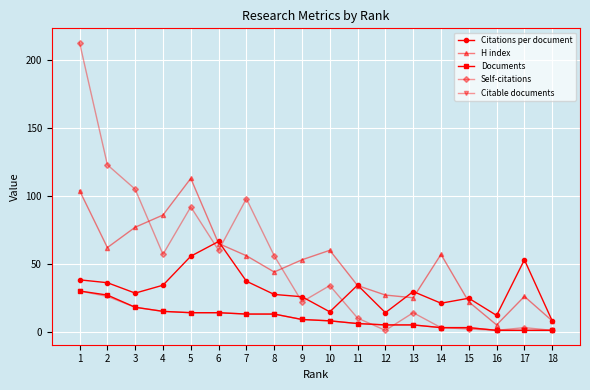

What is the difference between the H index values at 2 and 11?

28.0